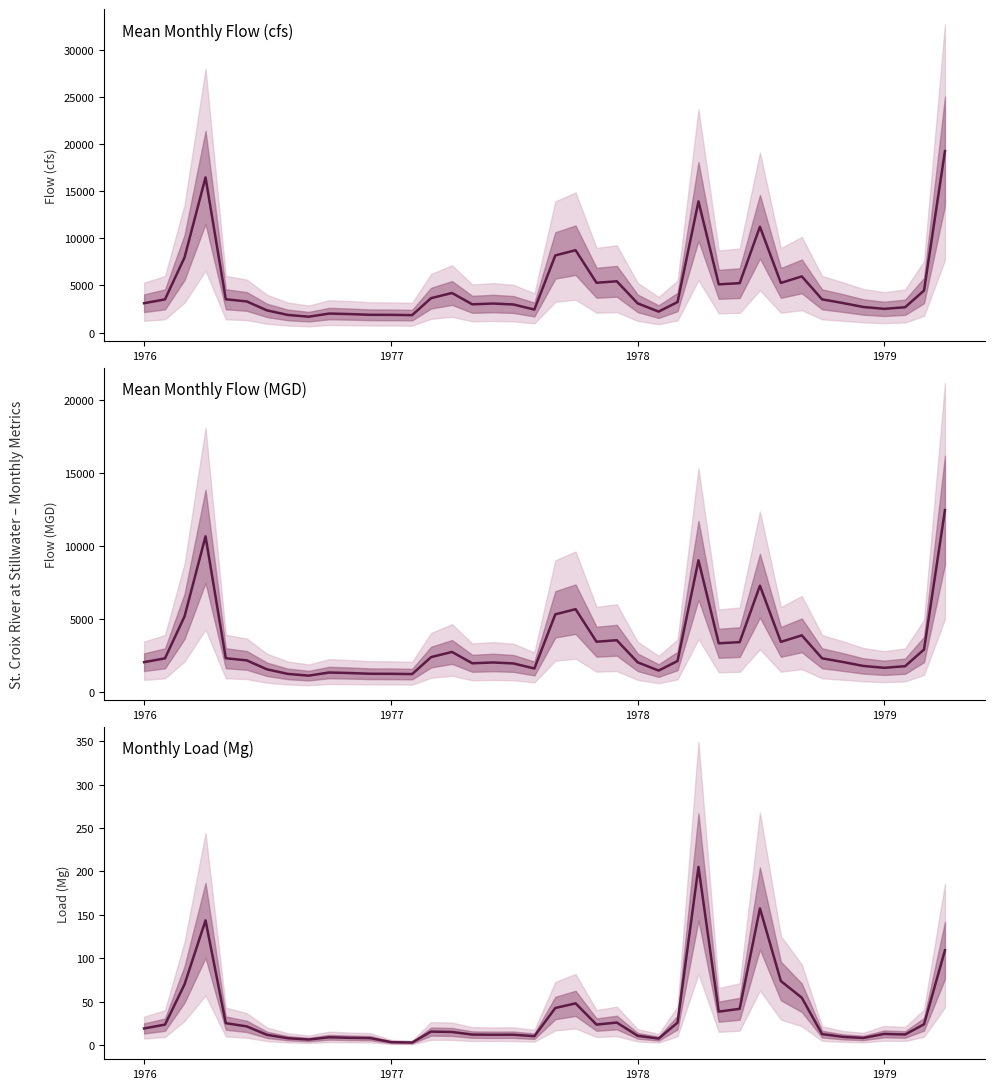

Which series has the largest total across all categories?

Mean Monthly Flow (cfs)